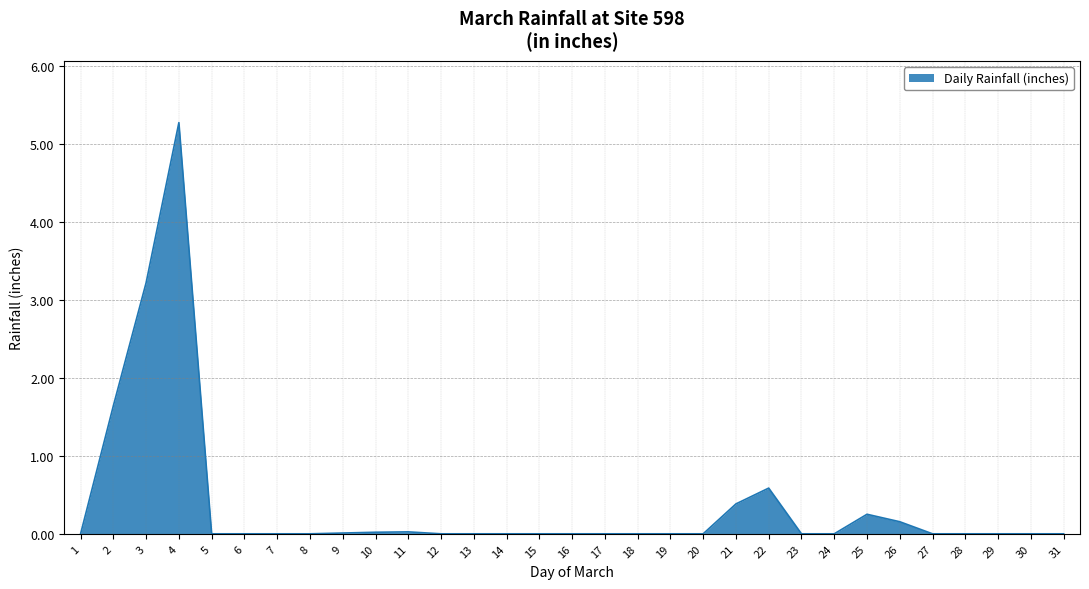

What is the sum of all values?

11.6